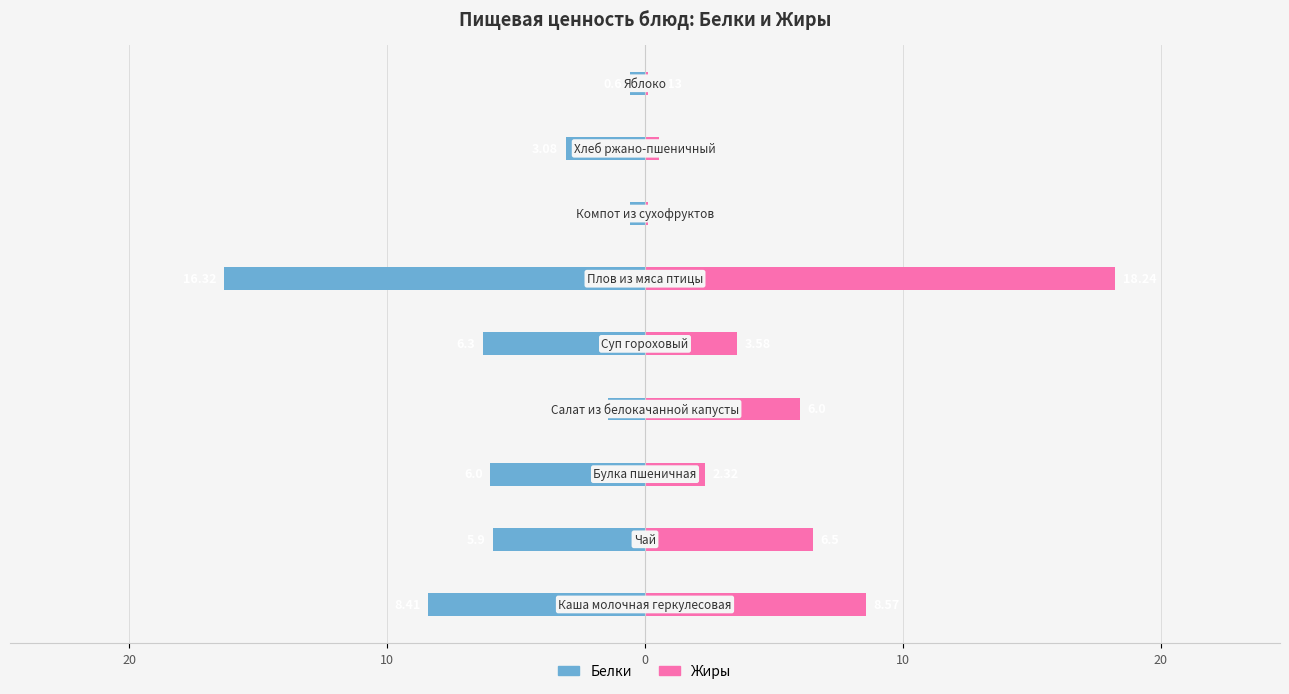

How many bars are there in each group?

2